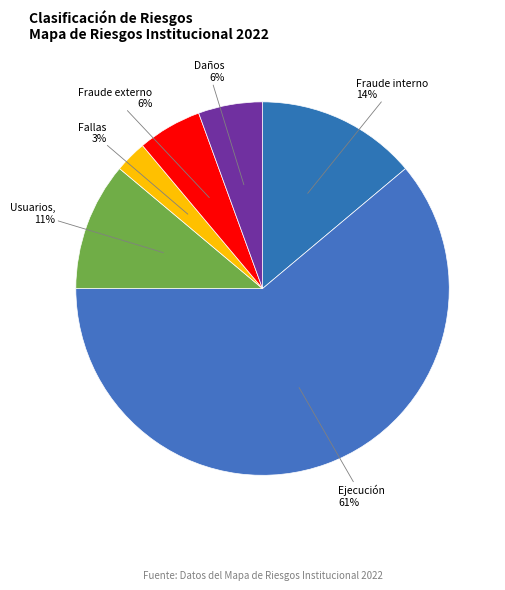

How many slices are in this pie chart?

6